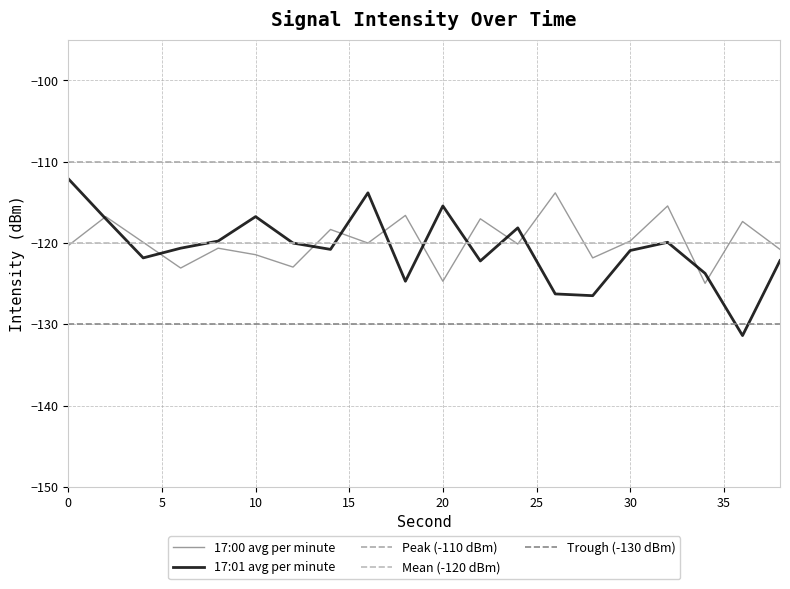

The 17:01 avg per minute series shows -117.0 at 2. True or false?

True